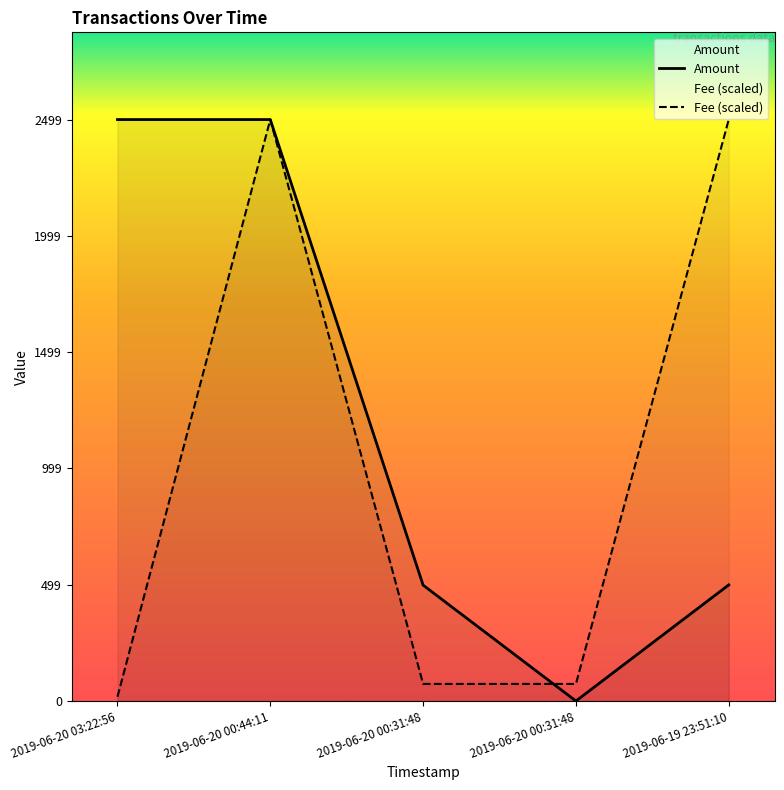

List the series in order of their peak value, highest first.

Amount, Fee